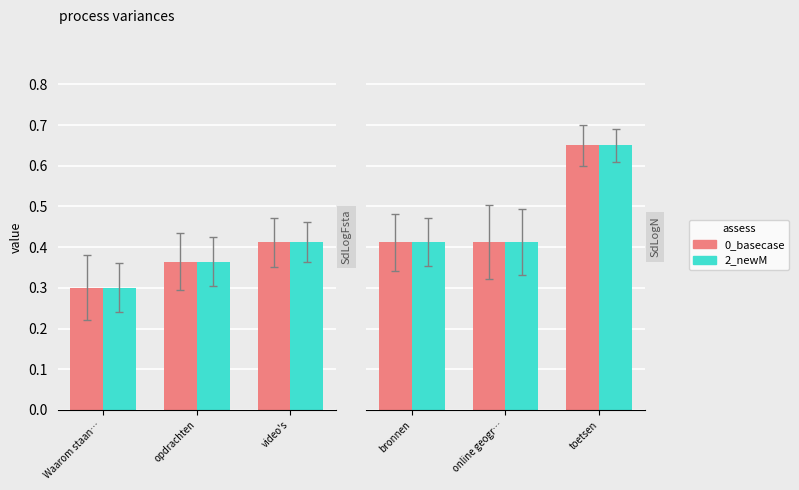

Is the value of 2_newM at toetsen greater than the value of 0_basecase at bronnen?

Yes